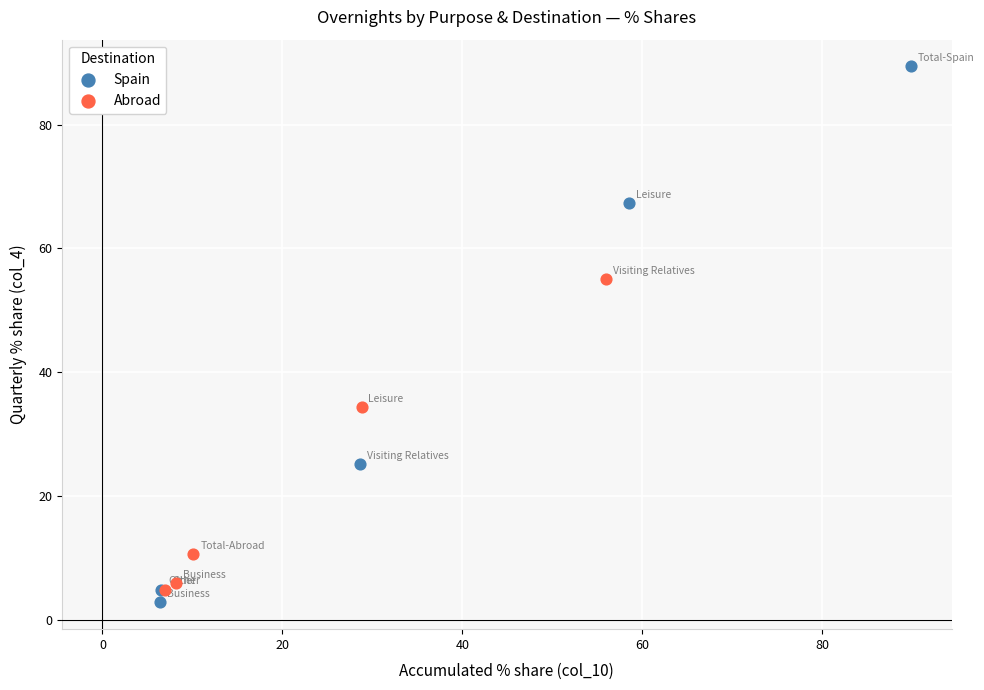

Which series has the widest spread of Y values?

Spain